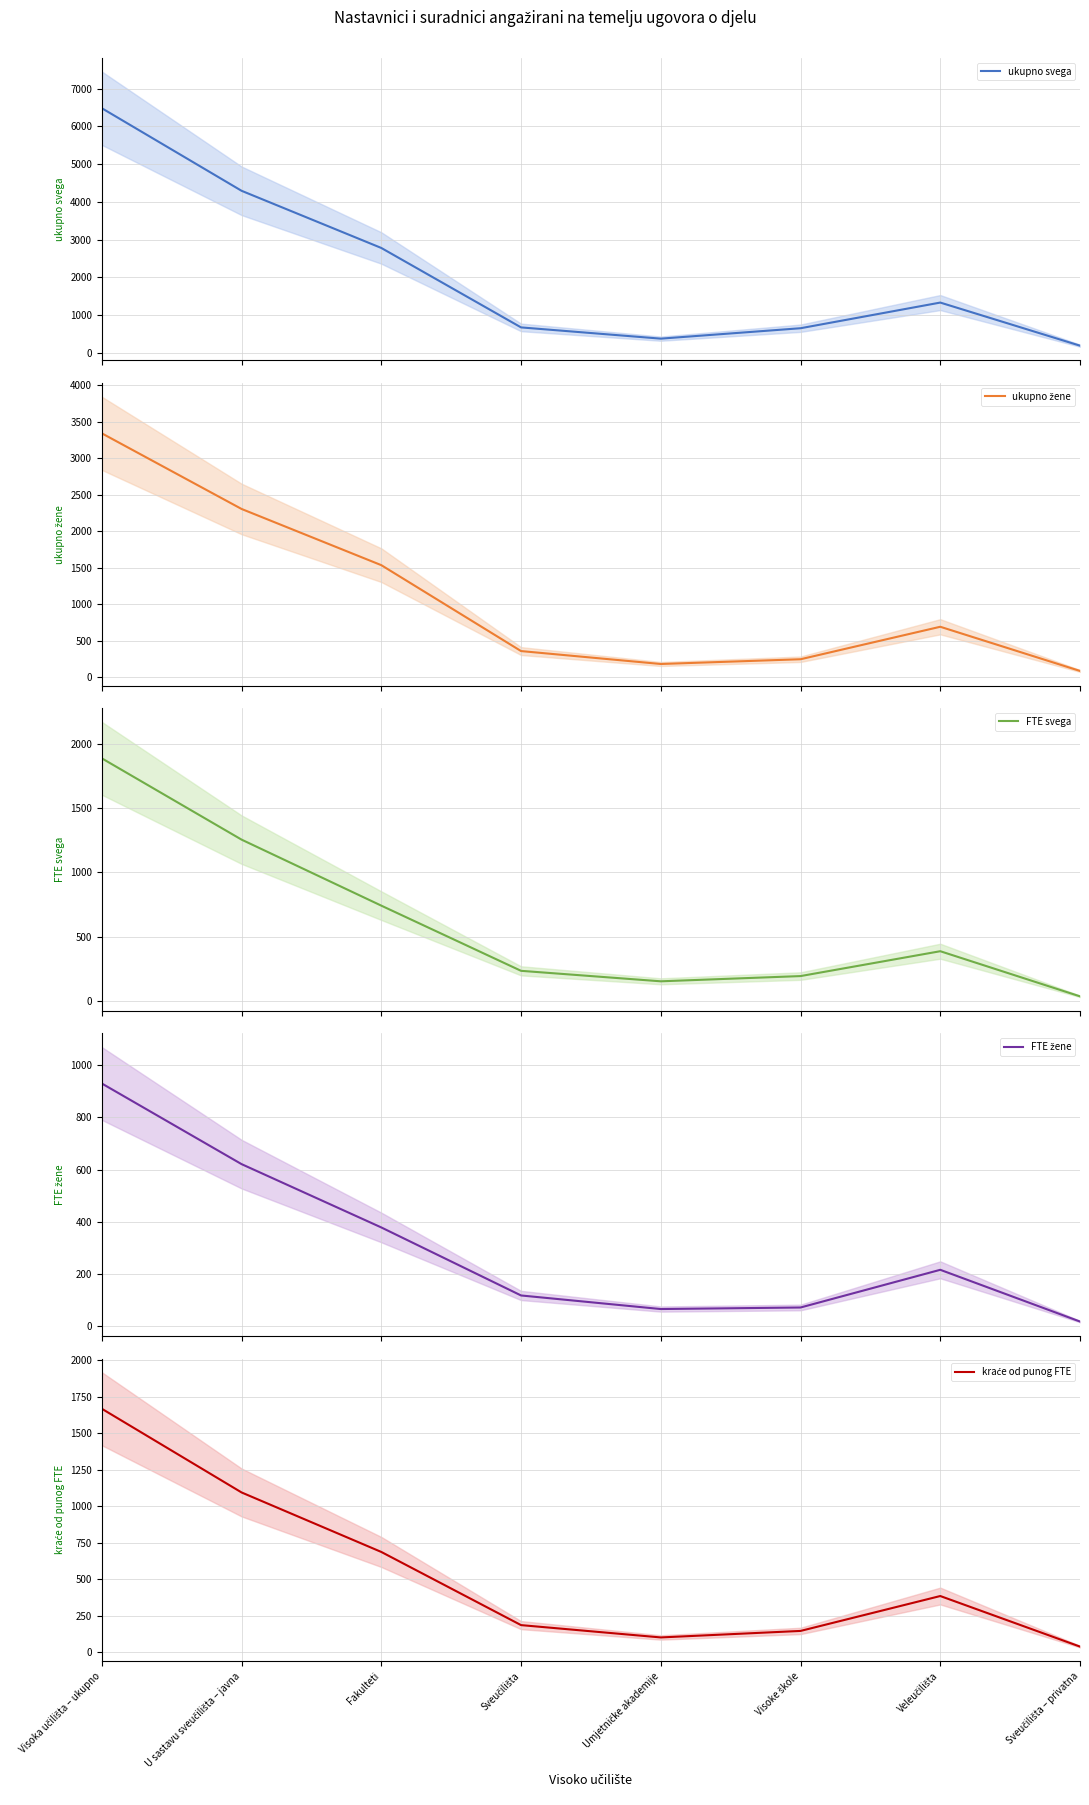

What is the total value across all series at Visoke škole?

1310.6